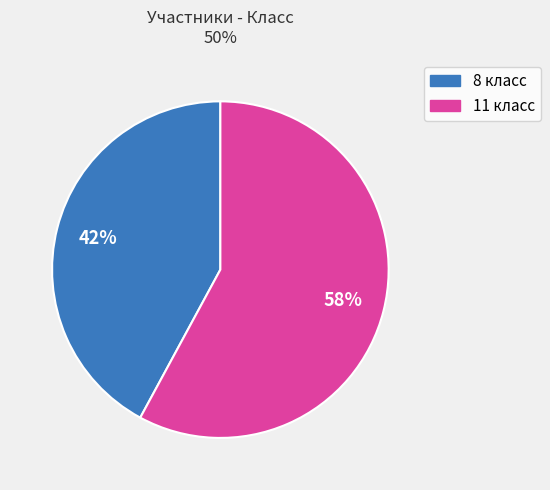

To the nearest percent, what is the average slice percentage?

50%